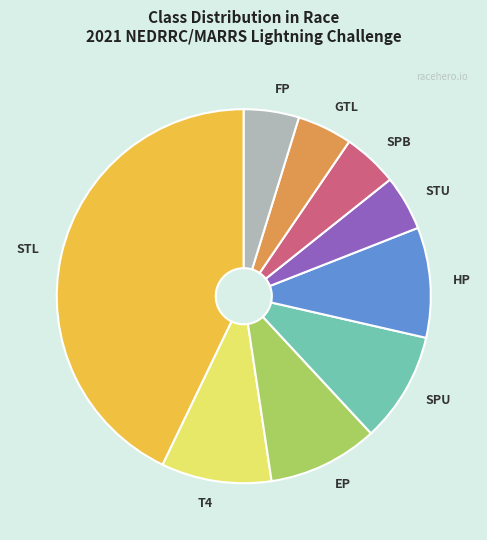

Is there a majority slice in this chart?

No